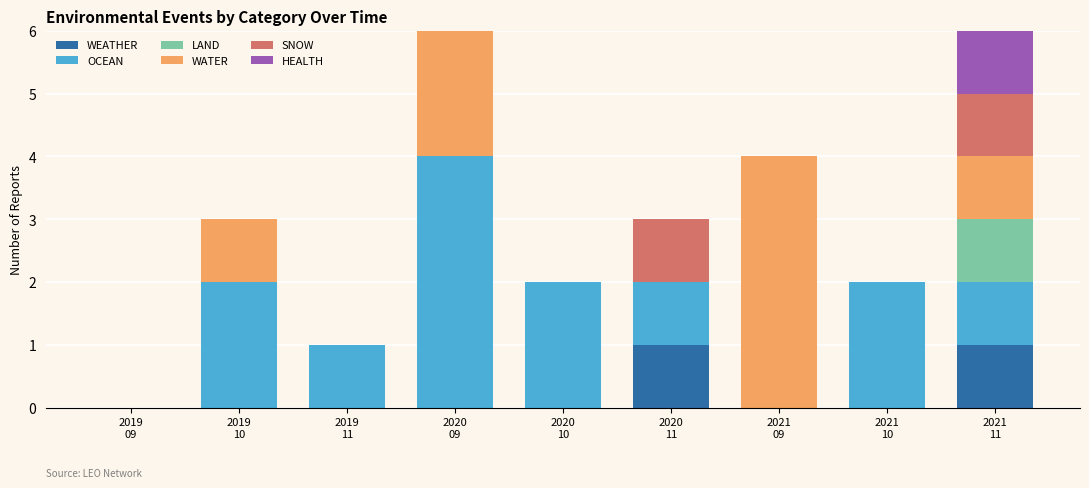

True or false: HEALTH has a value of 0 at 2019
09.

True